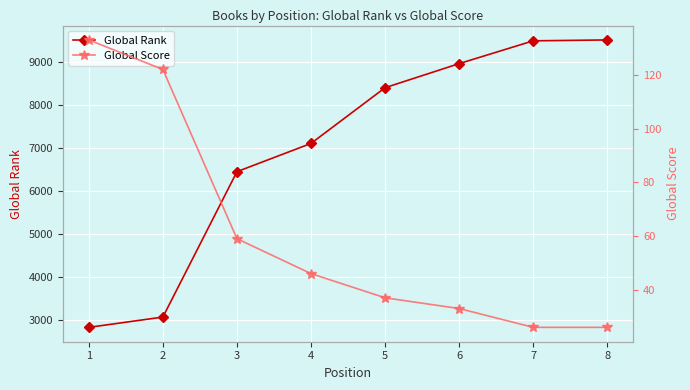

Which has a higher value, 6 or 7?

7